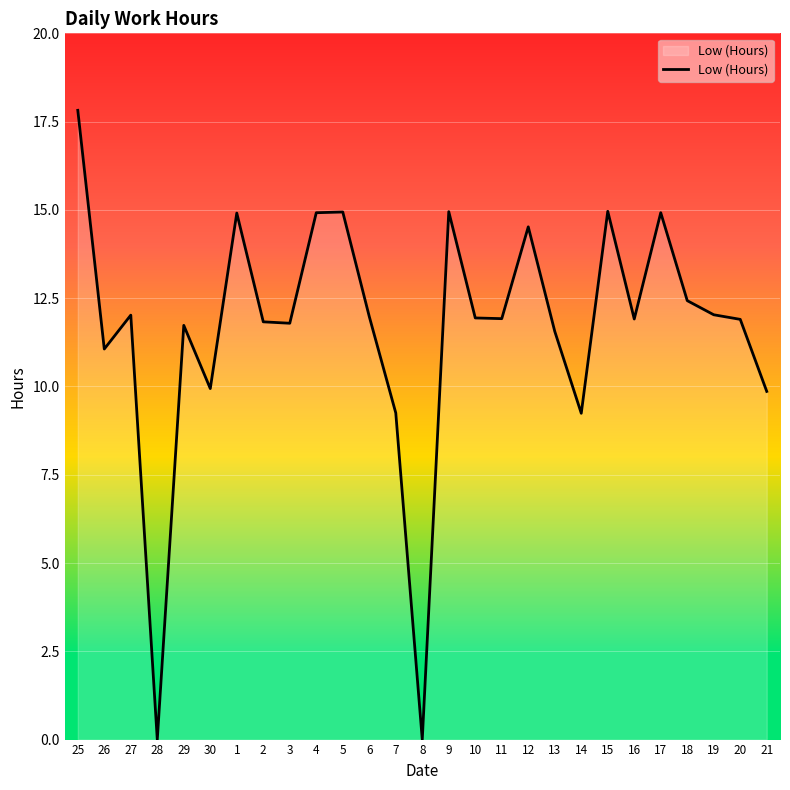

Where is the first local minimum?

26